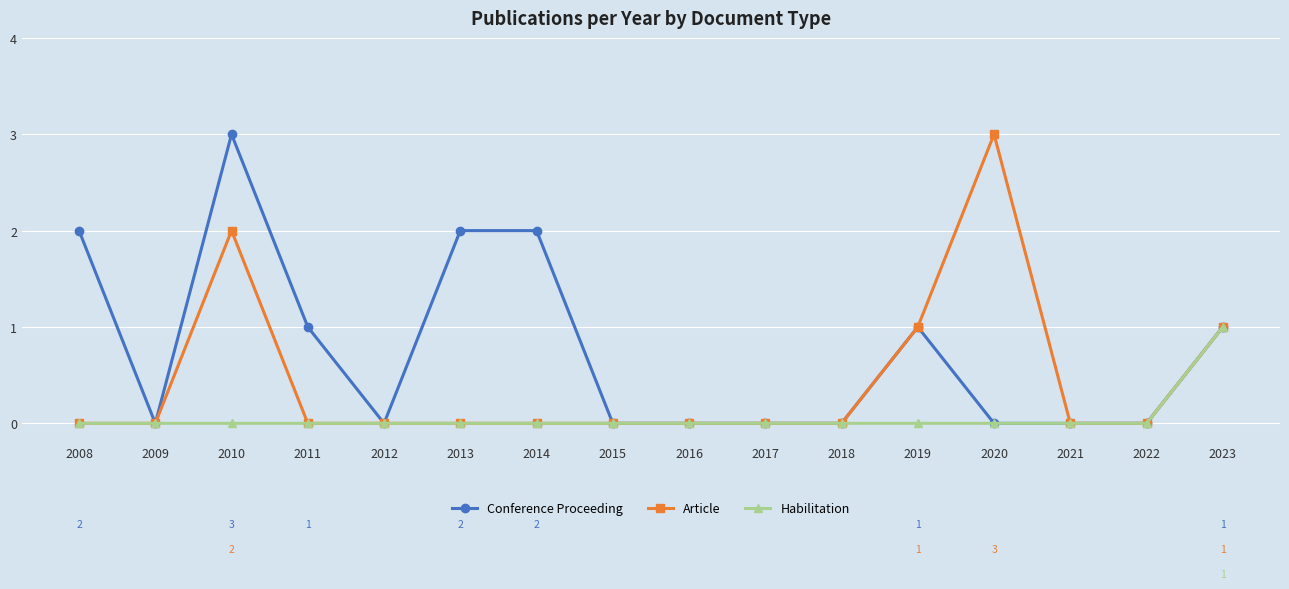

Does the chart display data point markers on the line(s)?

Yes